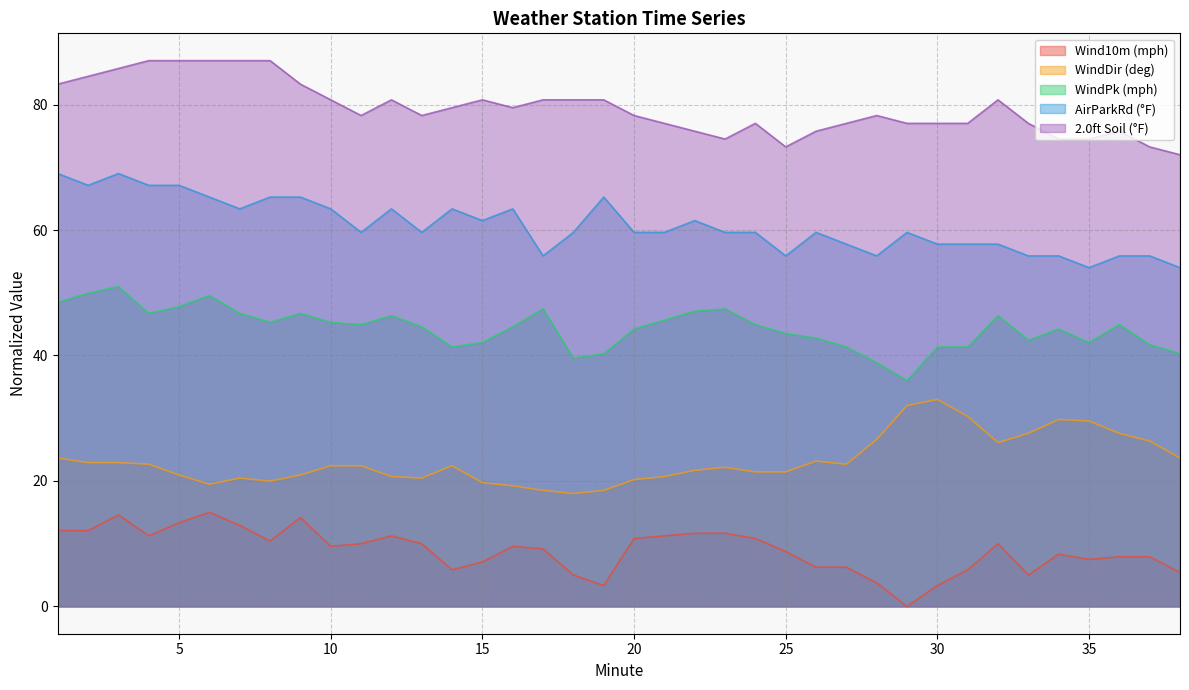

At how many categories does at least one series exceed 12?

38